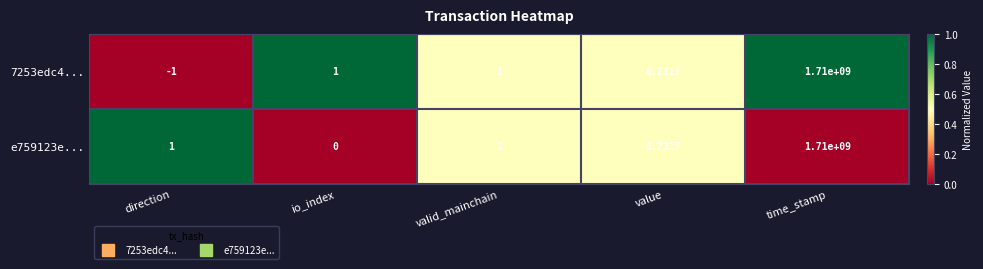

At which category is the sum across all series the highest?

time_stamp